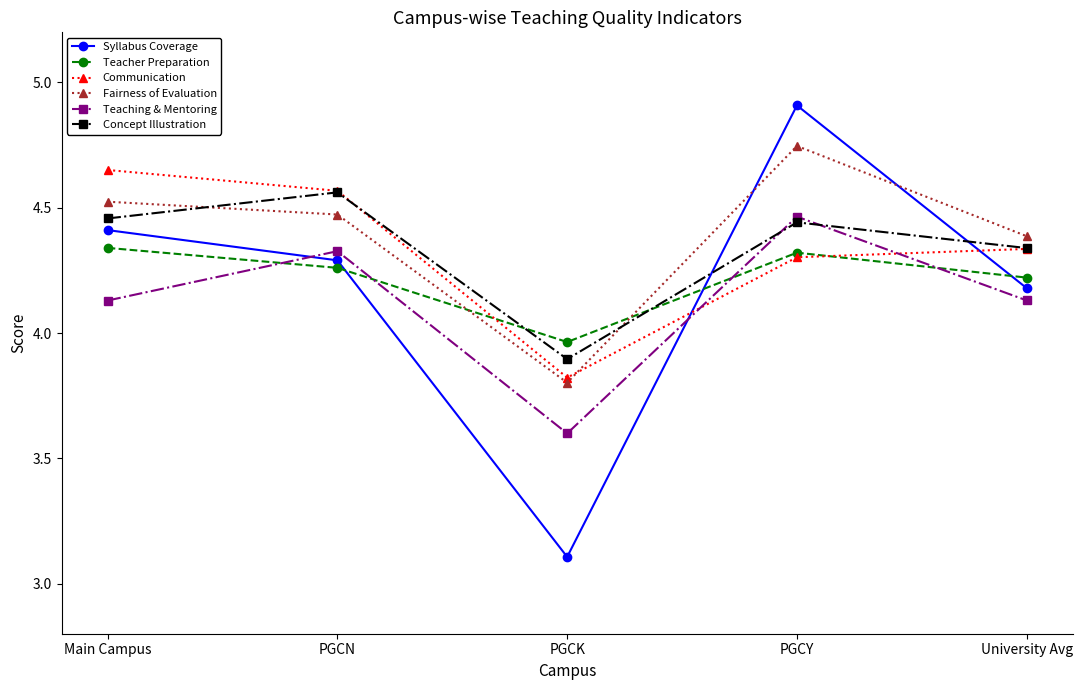

The Communication series shows 2.5 at University Avg. True or false?

False